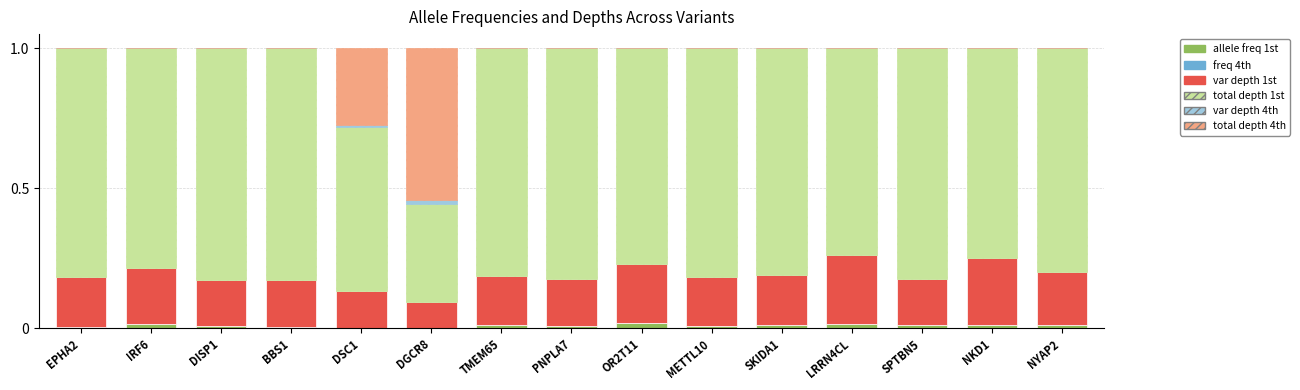

The variant depth first engraftment series shows 0.0 at DISP1. True or false?

False